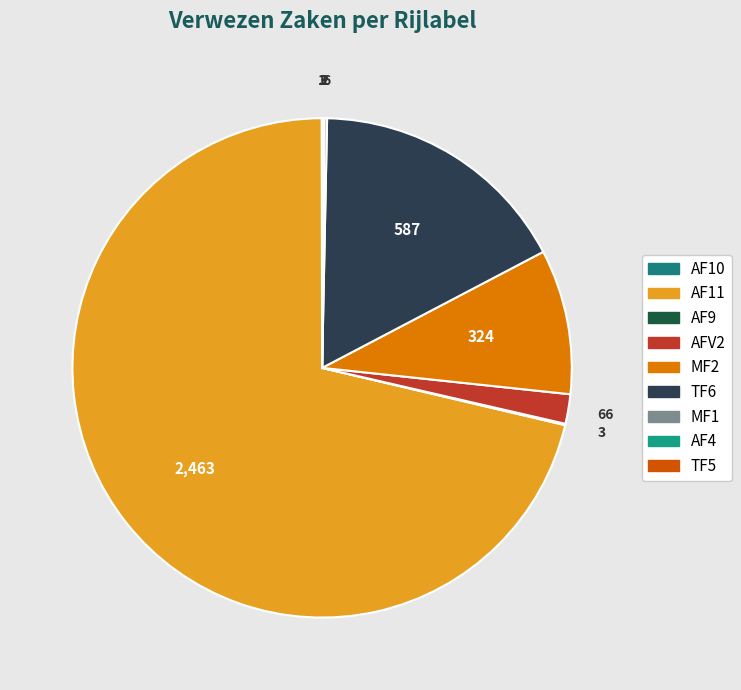

Is it true that AF4 is 0% of the pie?

True